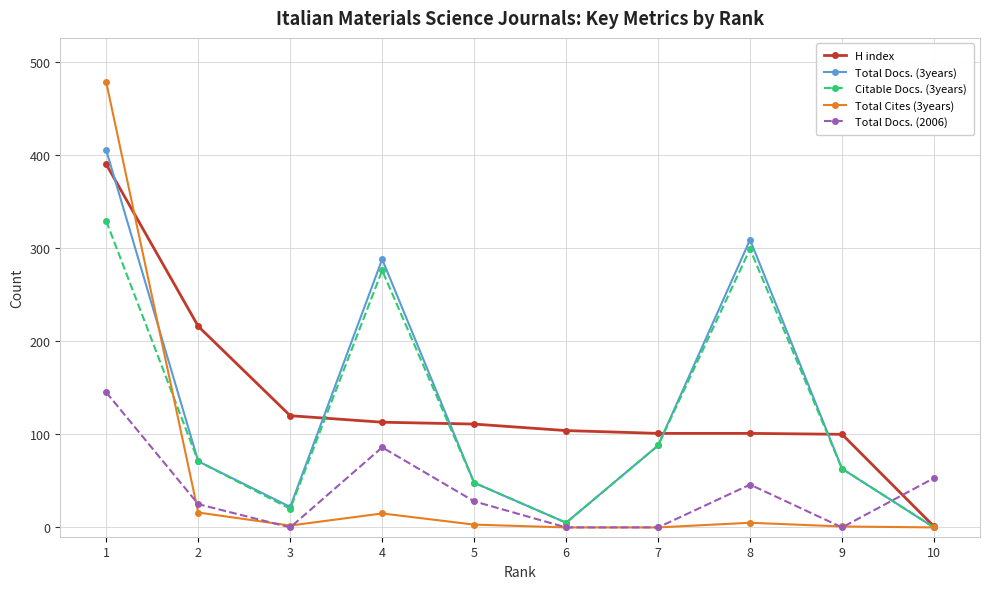

The value of H index at 5 is 111. True or false?

True